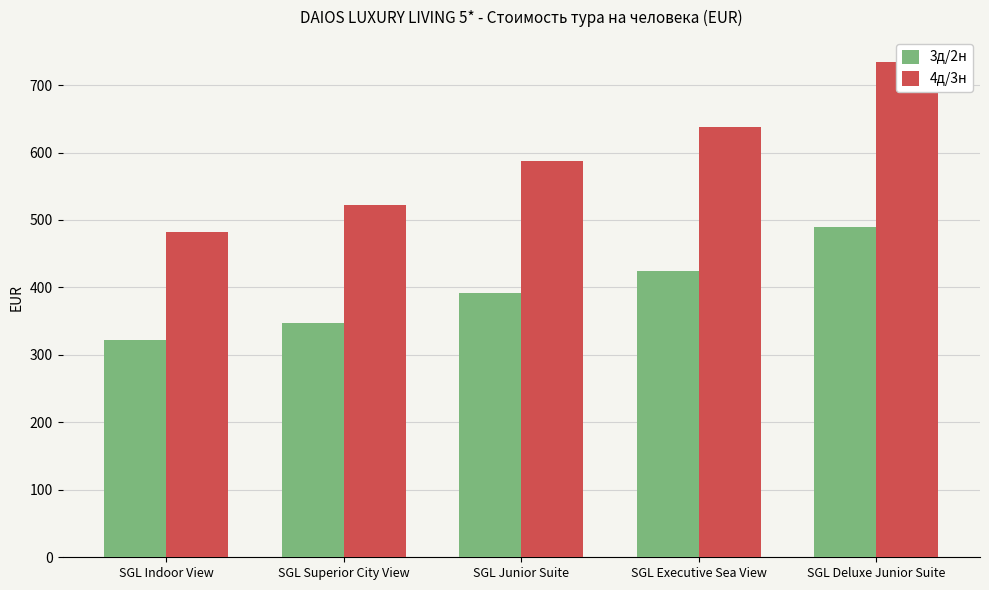

What is the total value across all series at SGL Indoor View?

804.0